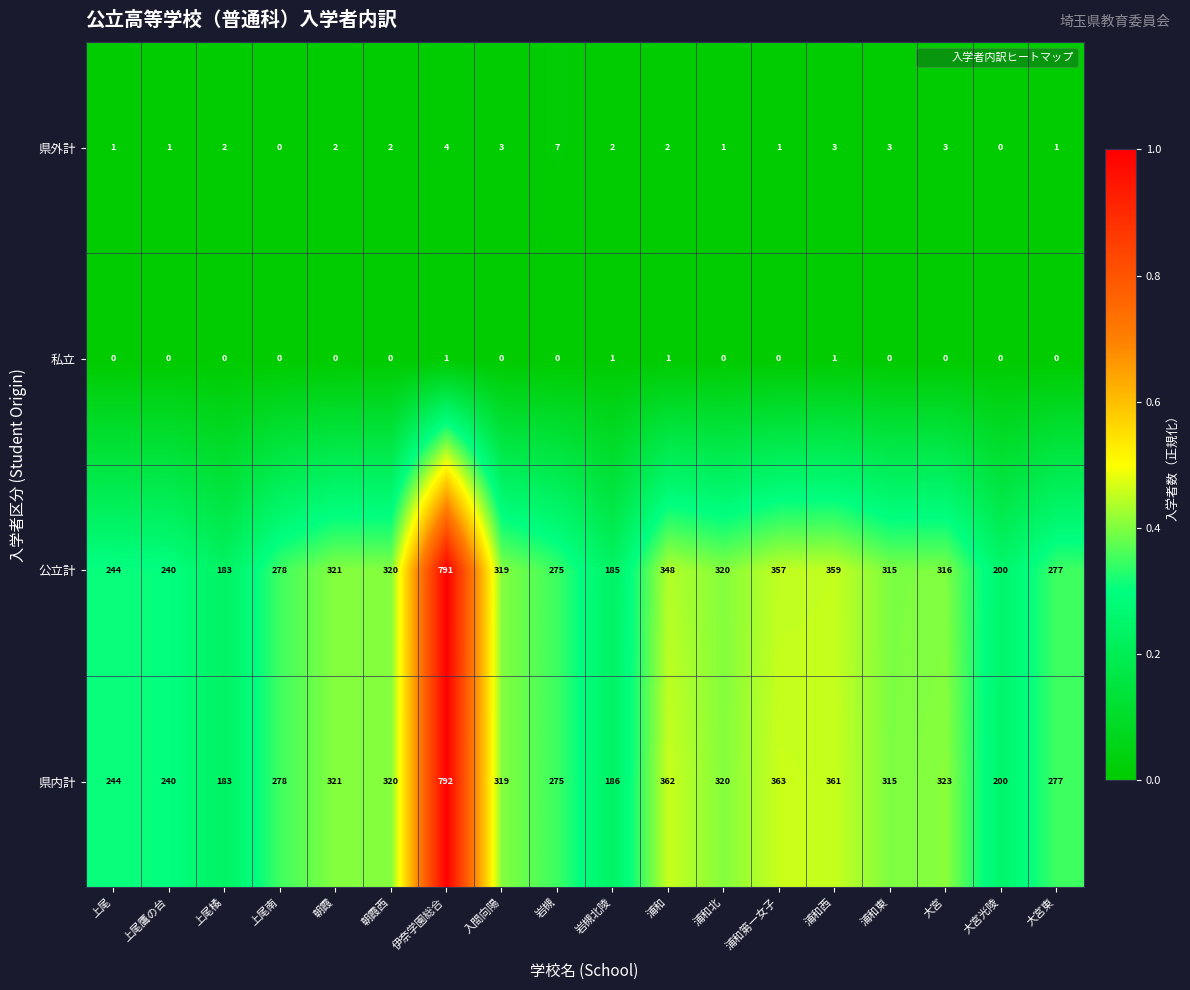

True or false: 県内計 has a value of 183 at 上尾橘.

True